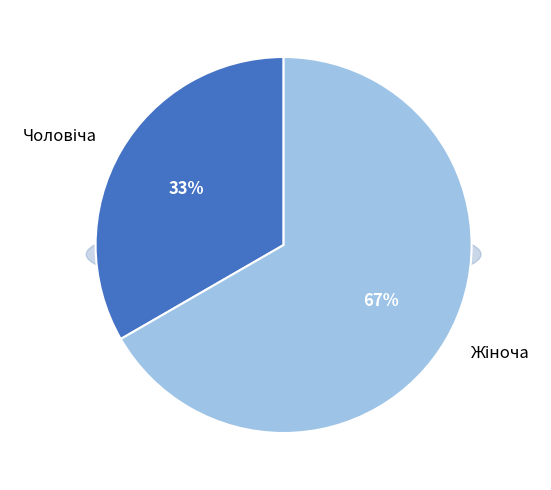

What portion of the pie excludes Чоловіча?

66.7%